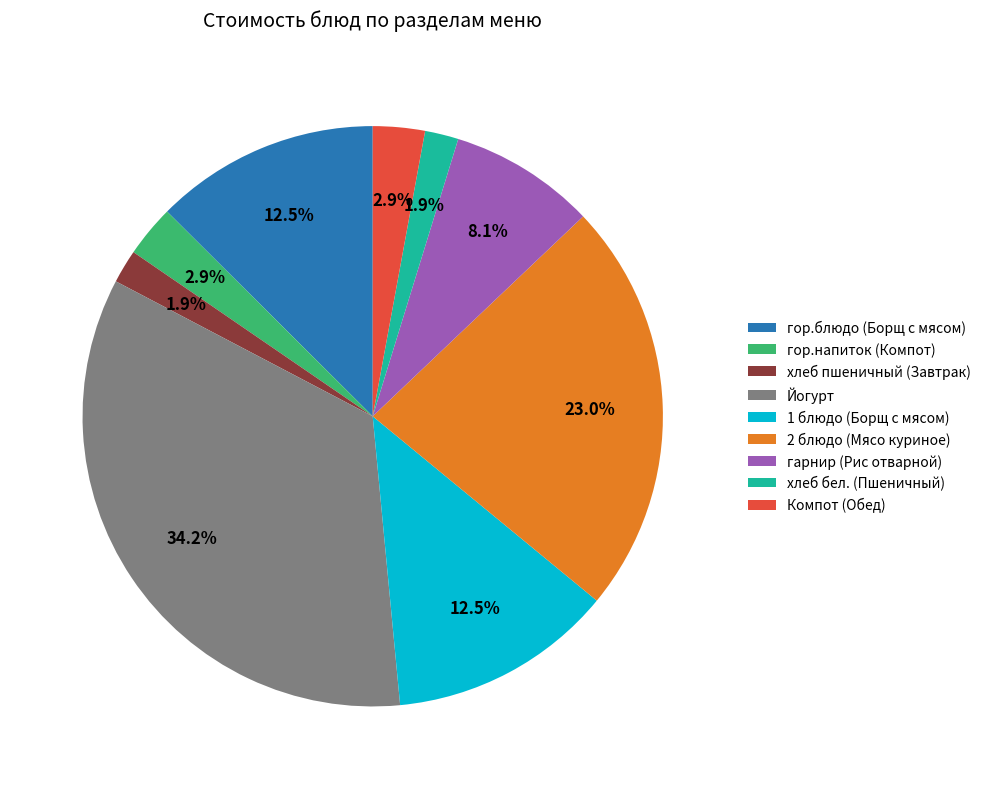

Which has a higher value, Компот (Обед) or гор.блюдо (Борщ с мясом)?

гор.блюдо (Борщ с мясом)